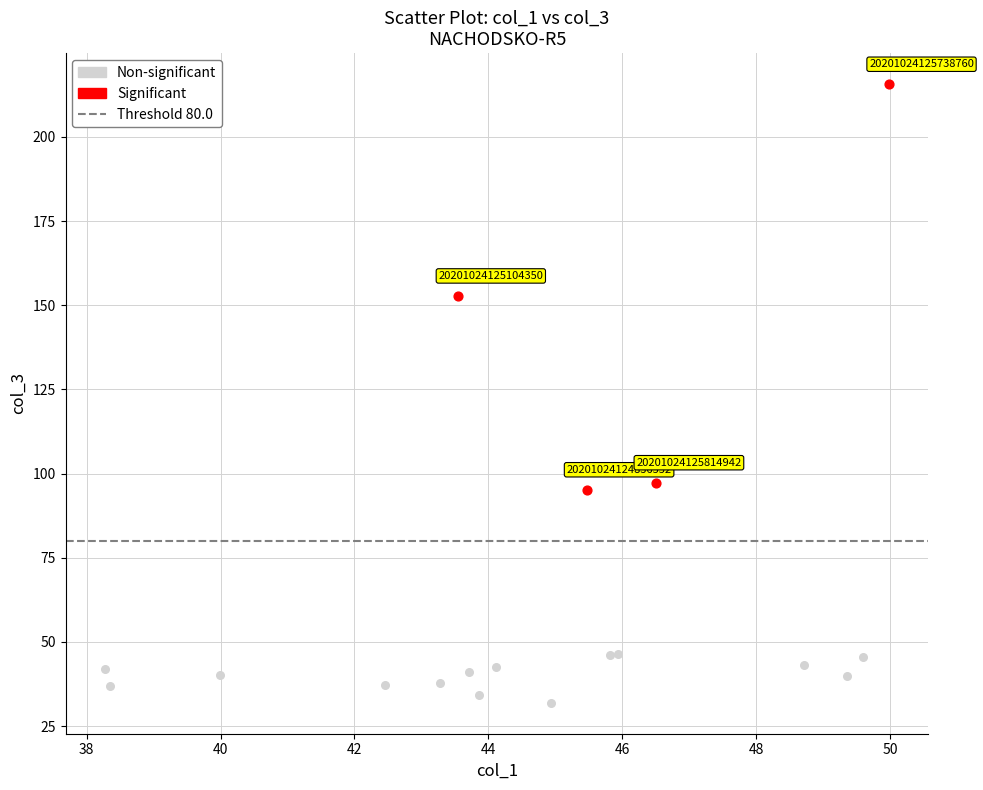

Which series reaches the minimum Y coordinate?

Non-significant